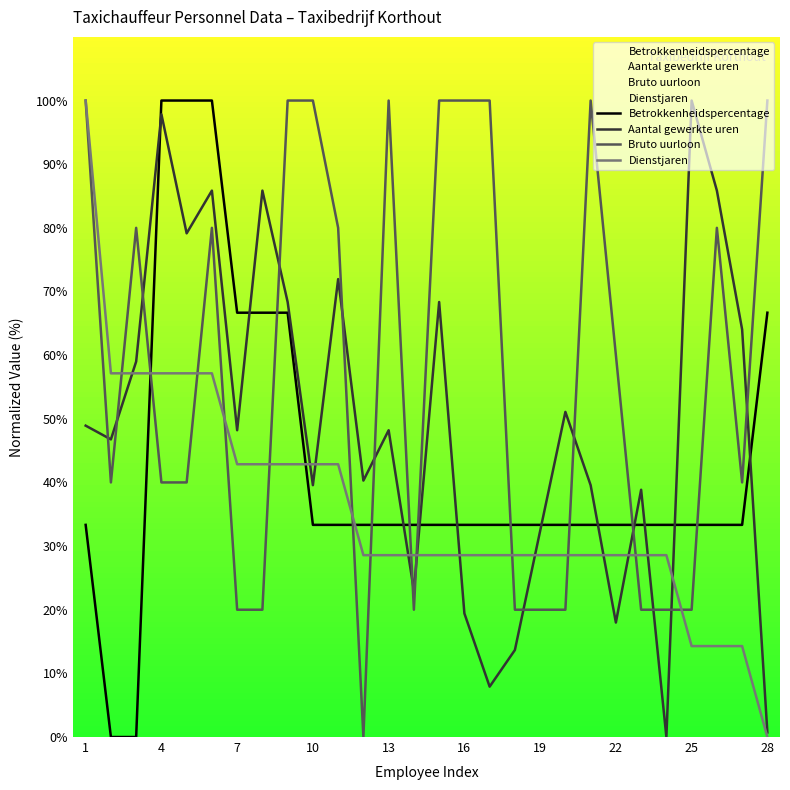

What is the highest value of the Betrokkenheidspercentage series?

100.0